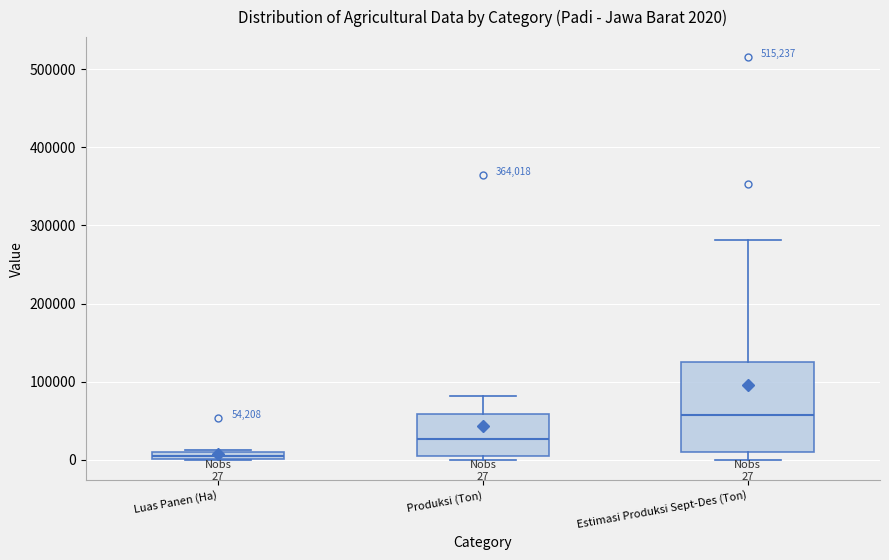

Which box has the lowest median line?

Luas Panen (Ha)